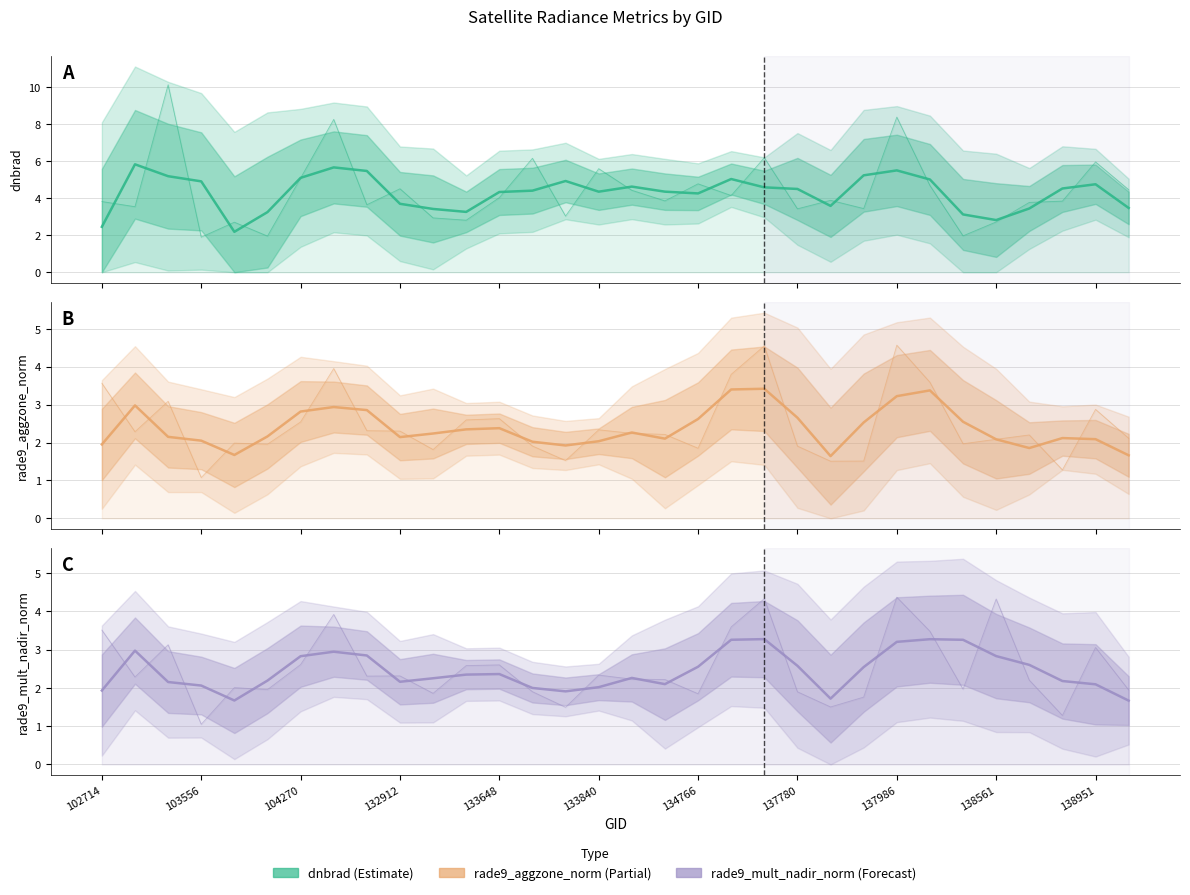

What is the difference between the highest and lowest values at 102714?

0.5